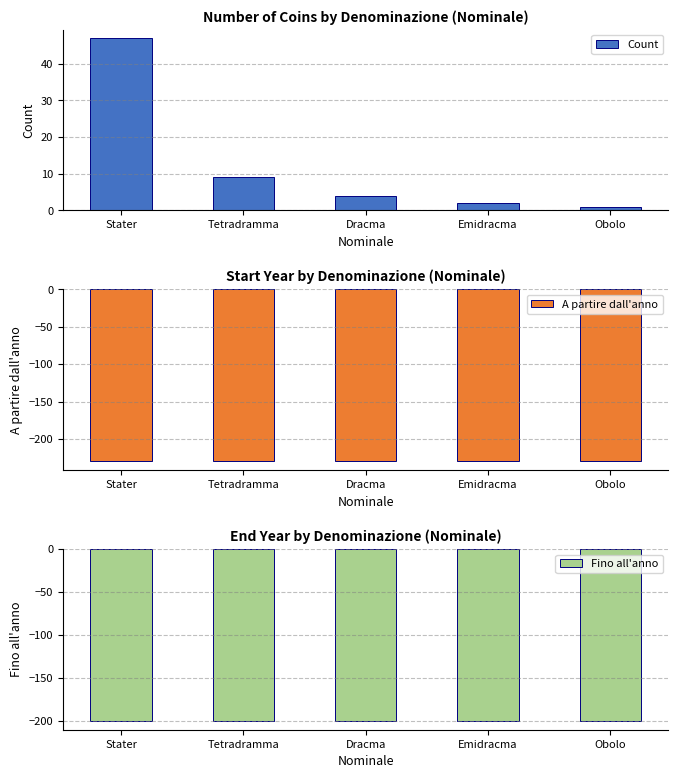

At which category is the sum across all series the highest?

Stater